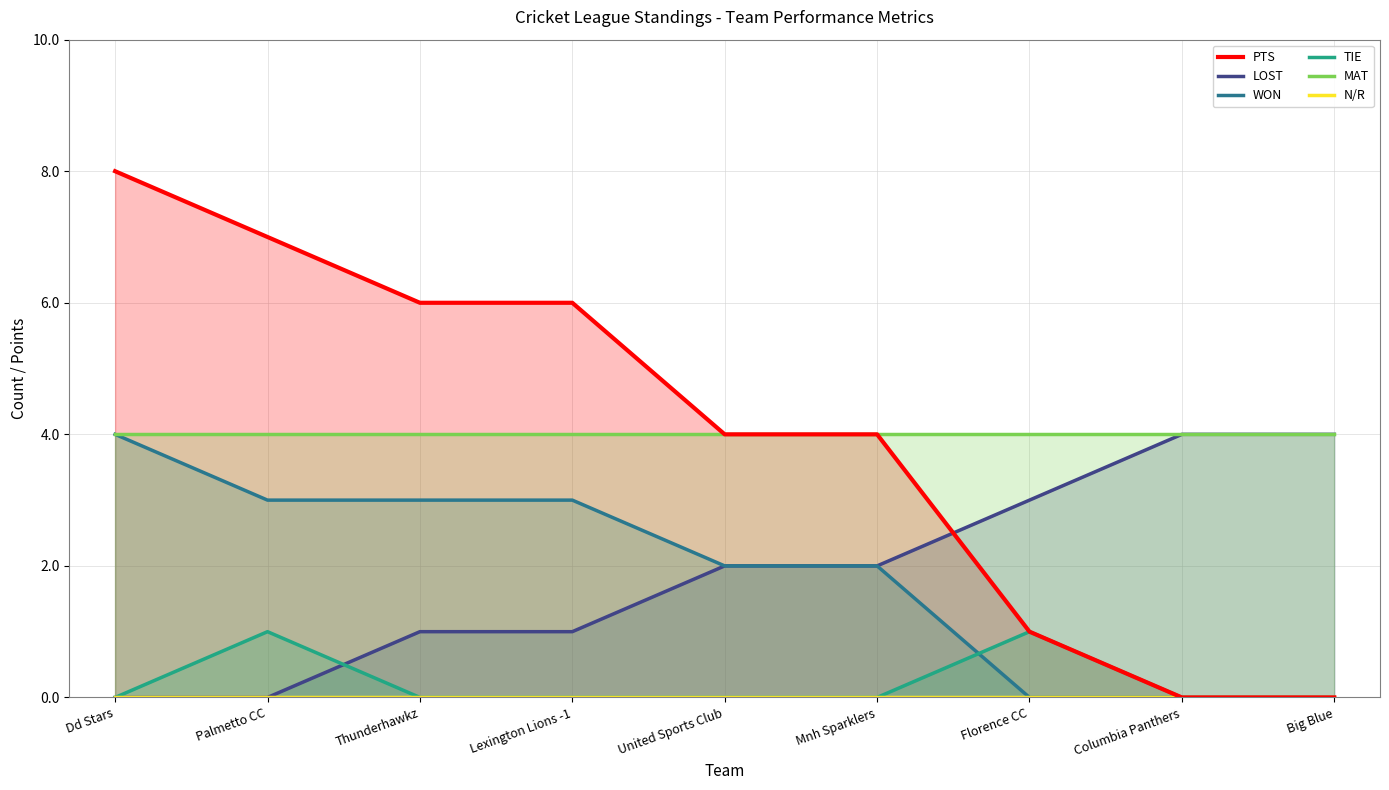

Does the chart have visible grid lines?

Yes